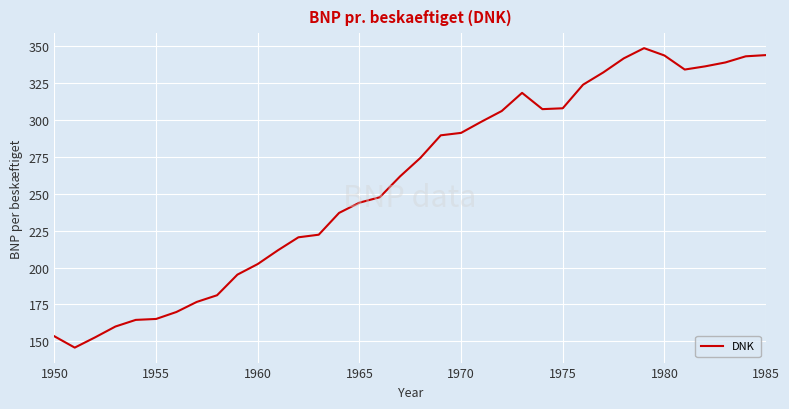

What is the difference between the maximum and minimum values?

202.9